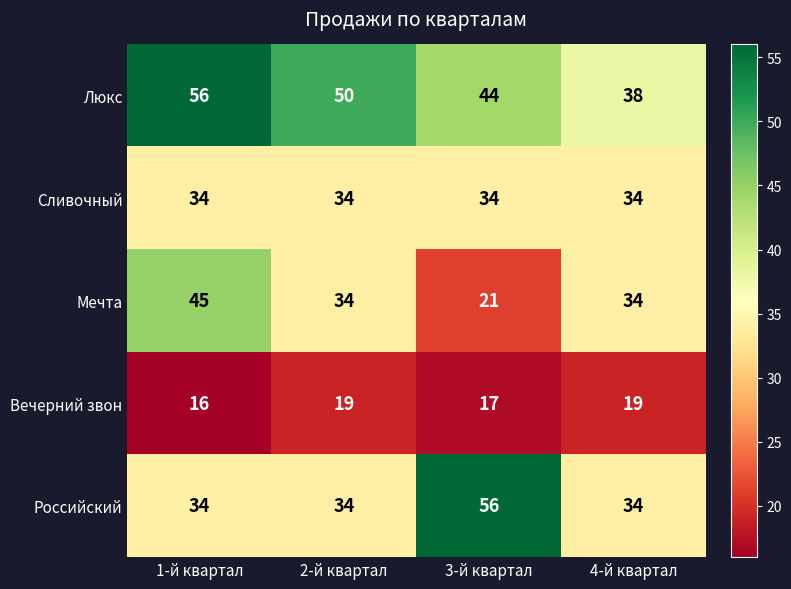

Count the number of categories in the chart.

4